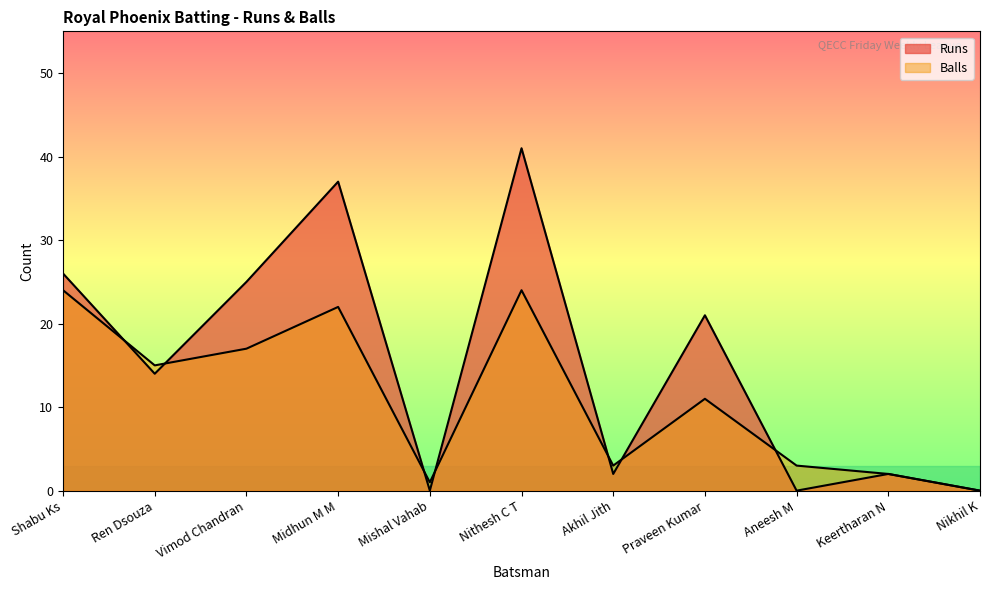

How many lines are shown in the chart?

2